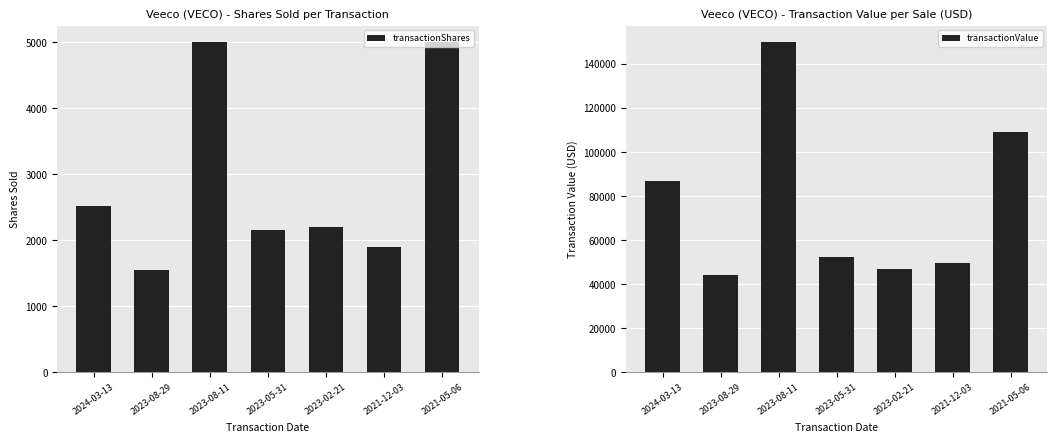

What is the label of the 2nd bar from the right?

2021-12-03